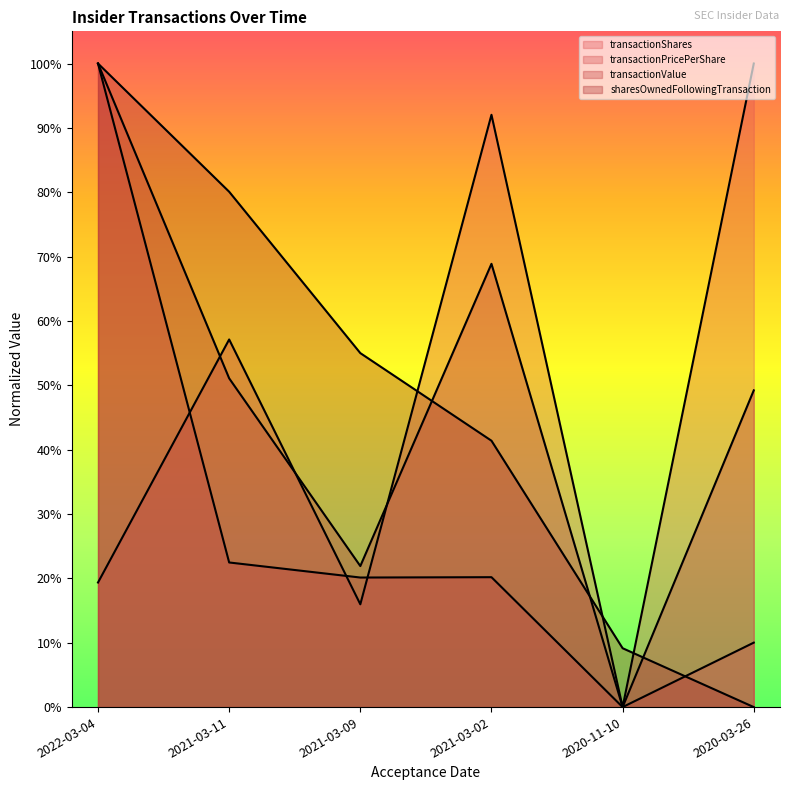

What is the greatest value displayed?

1.0